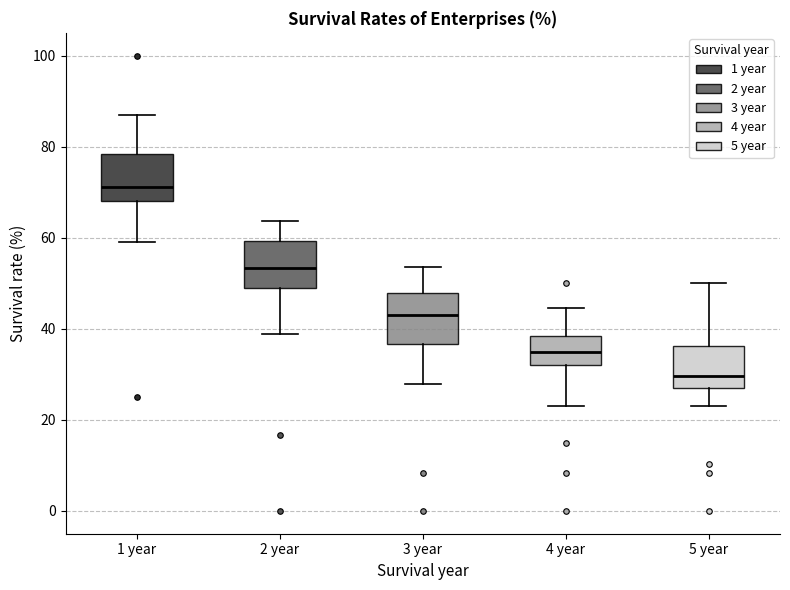

Where is the lower edge of the box for 4 year on the y-axis? The values are not printed on the chart, so give them approximately, as read against the axis.

32